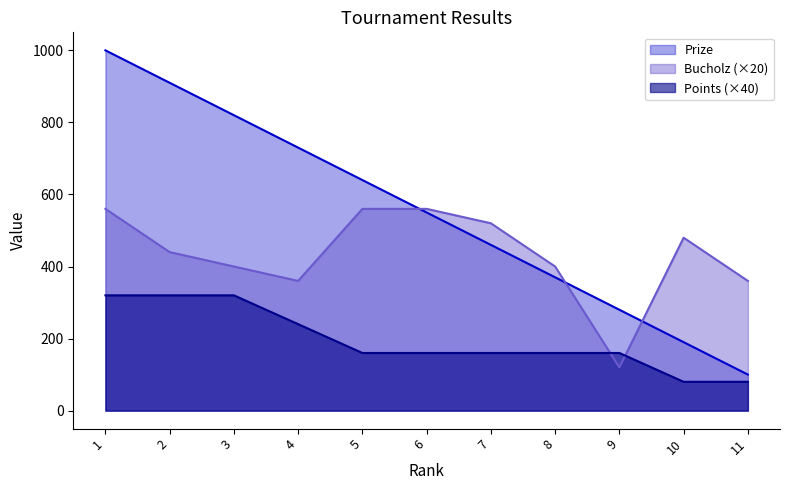

Does the chart display data point markers on the line(s)?

No